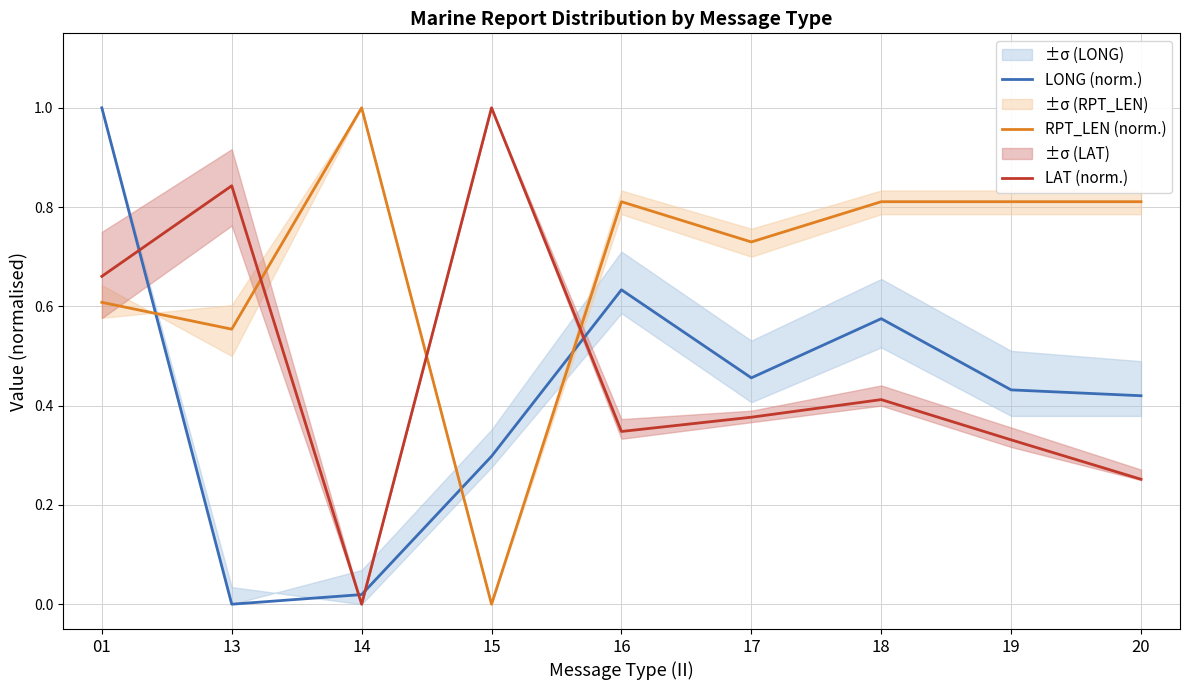

How many positive values does the LONG (norm.) series have?

8